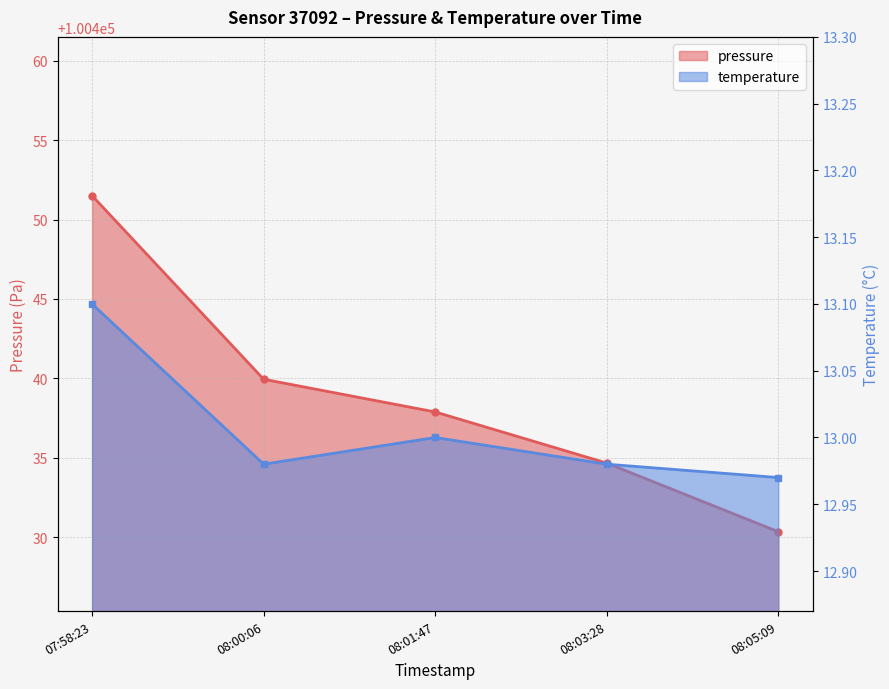

True or false: pressure and temperature intersect in this chart.

False